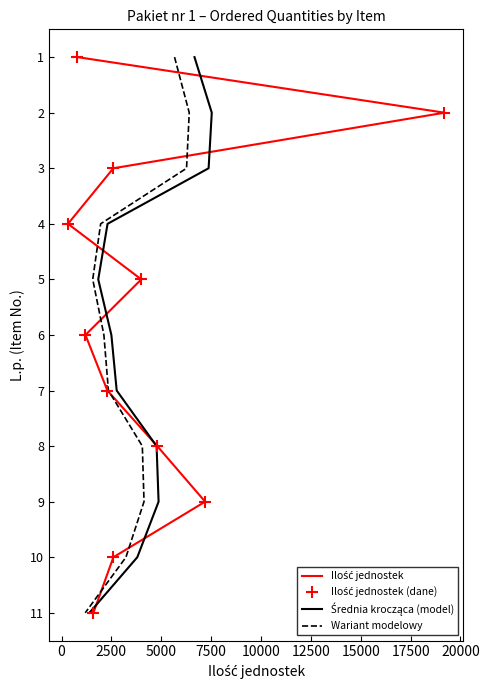

Which series has the largest total across all categories?

Ilość jednostek